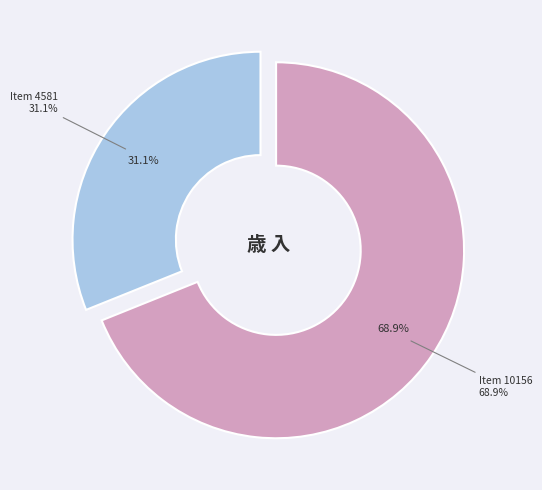

What percentage do MB72_10_12_001 (Item 10156) and MB61_11_57_001 (Item 4581) together represent?

100.0%